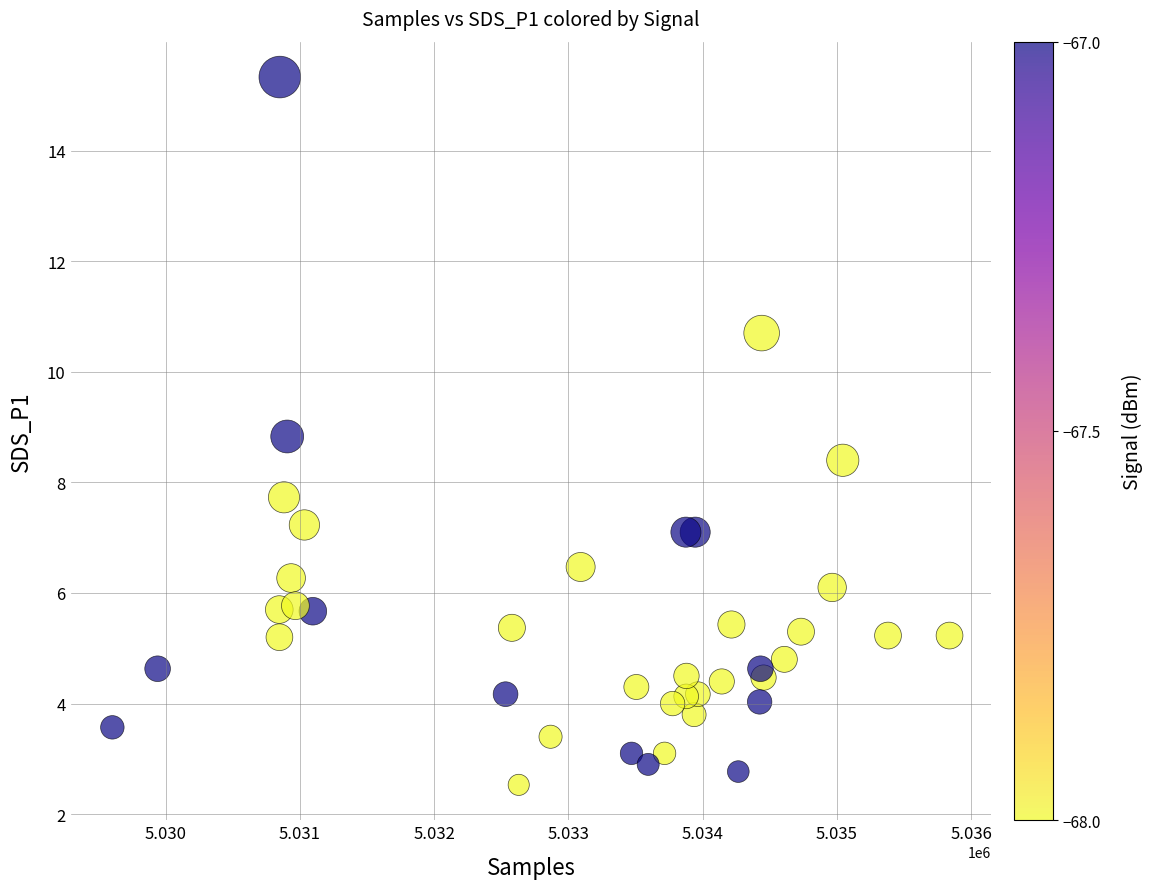

What is the range of Y values (max minus min)?

12.8